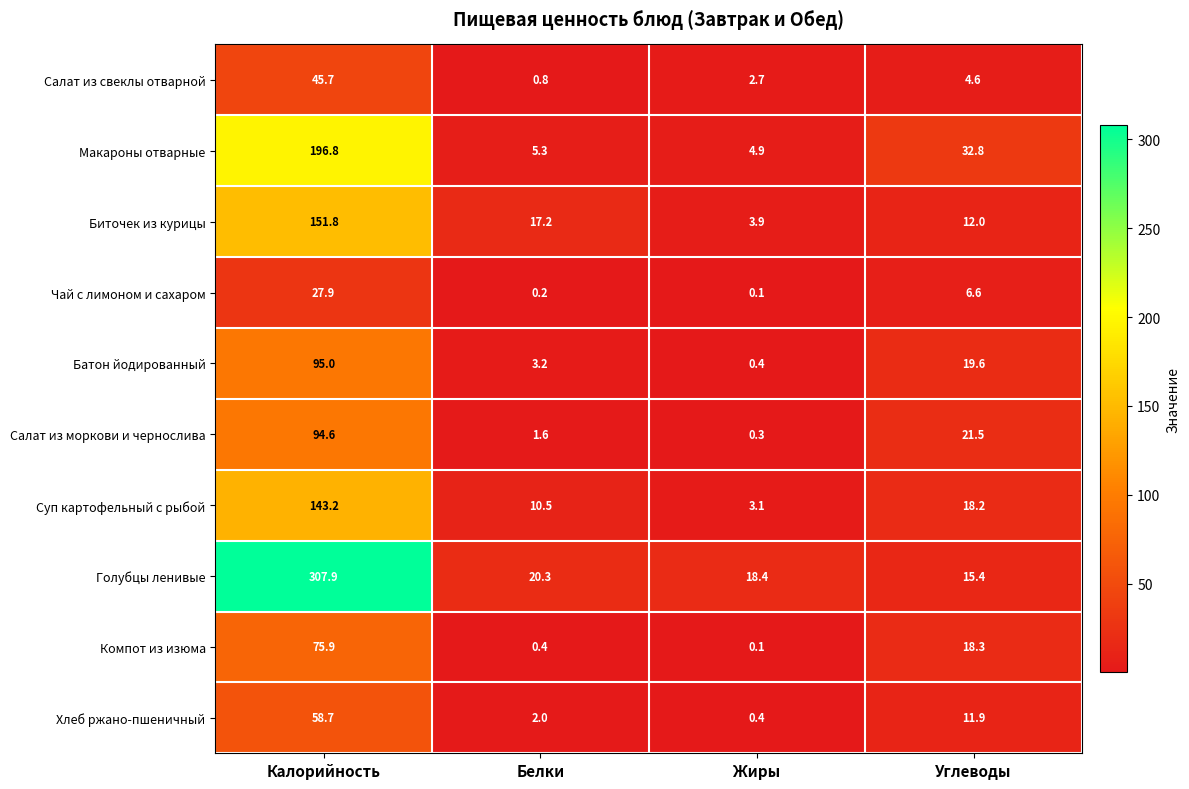

Which series has the widest spread of values?

Голубцы ленивые